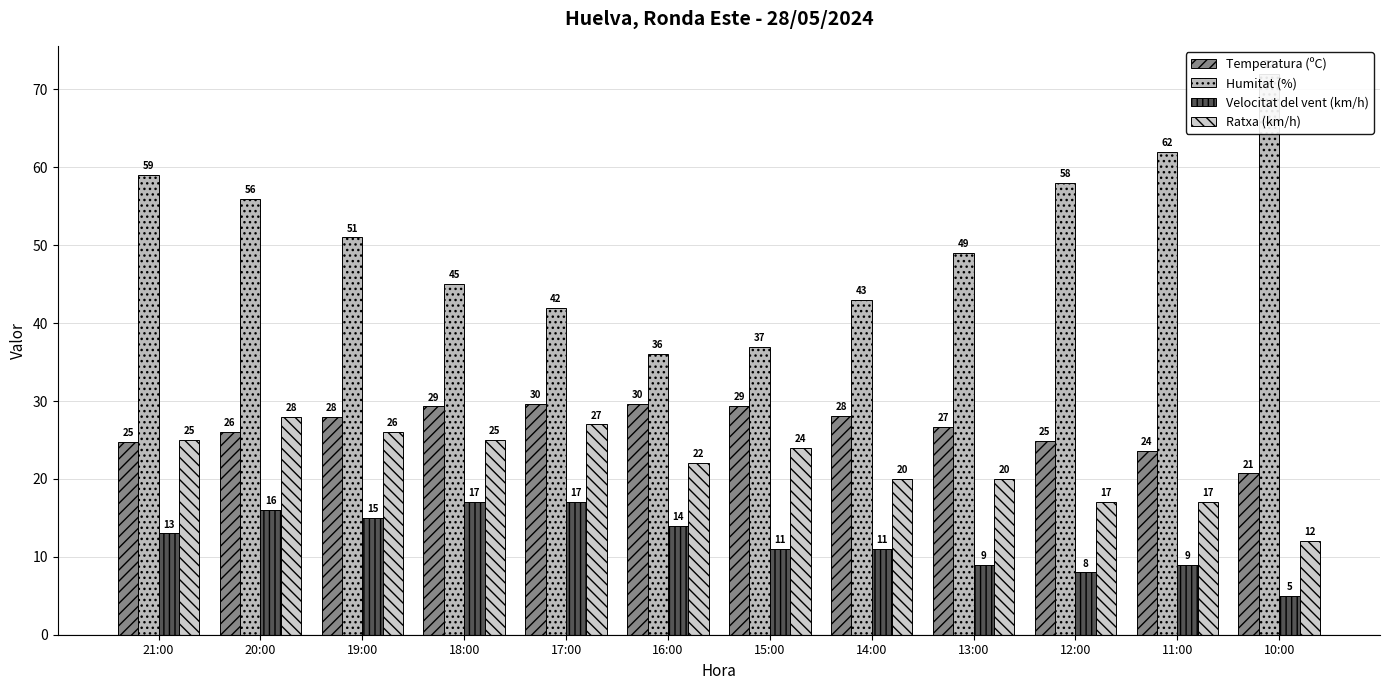

Which series has the largest range (max minus min)?

Humitat (%)